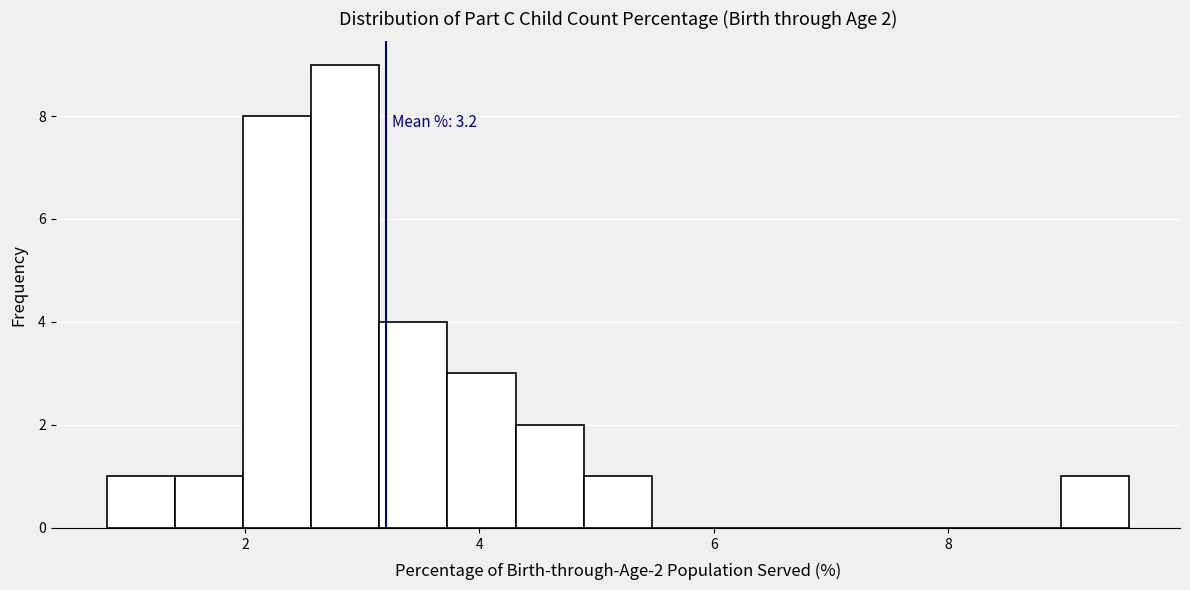

Around what value on the x-axis is the tallest bar? Give the approximate position of its centre, as read against the axis.

2.8